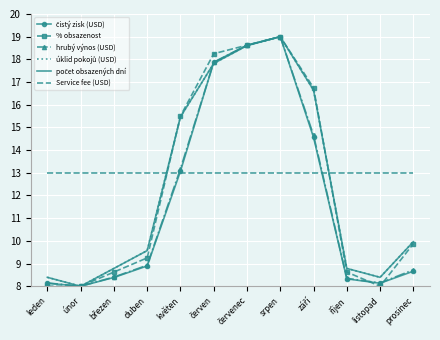

List the series in order of their peak value, lowest first.

Service fee (USD), čistý zisk (USD), % obsazenost, hrubý výnos (USD), úklid pokojů (USD), počet obsazených dní